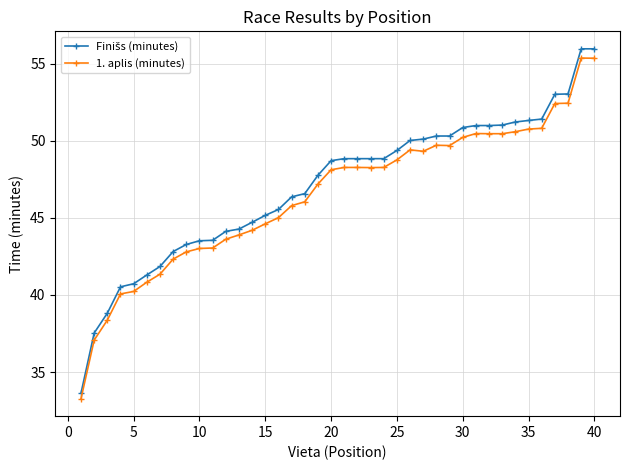

How many values in the 1. aplis (minutes) series are below 48?

19